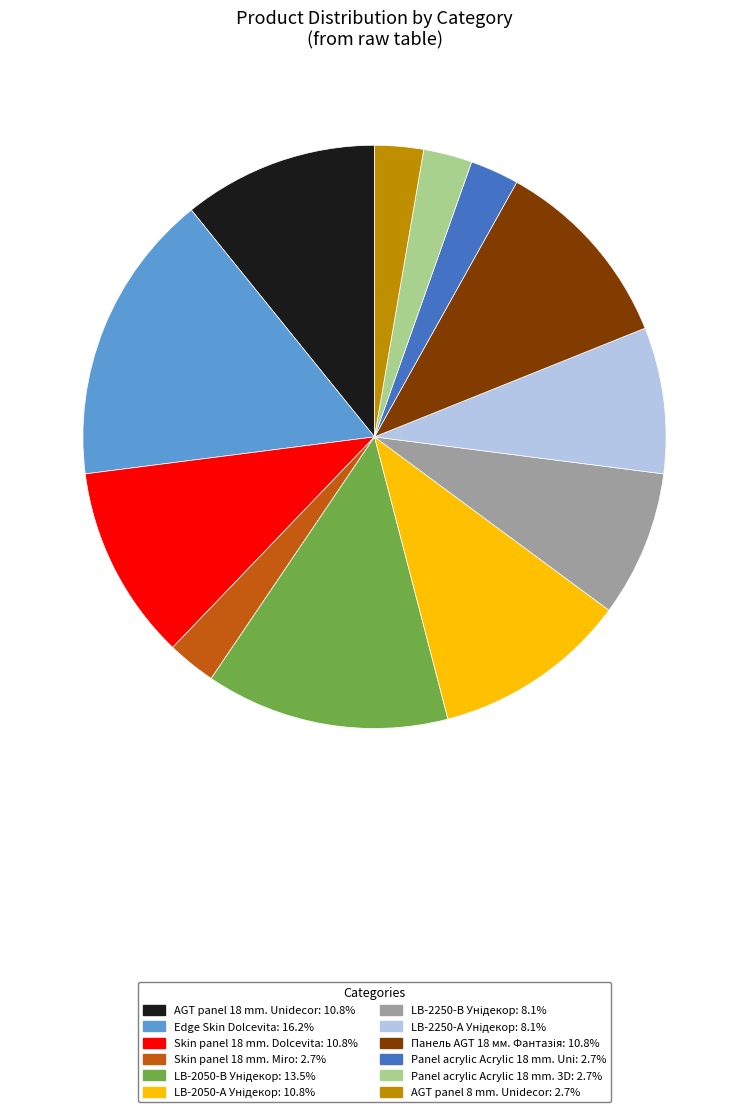

Does Edge Skin Dolcevita account for over 50% of the chart?

No